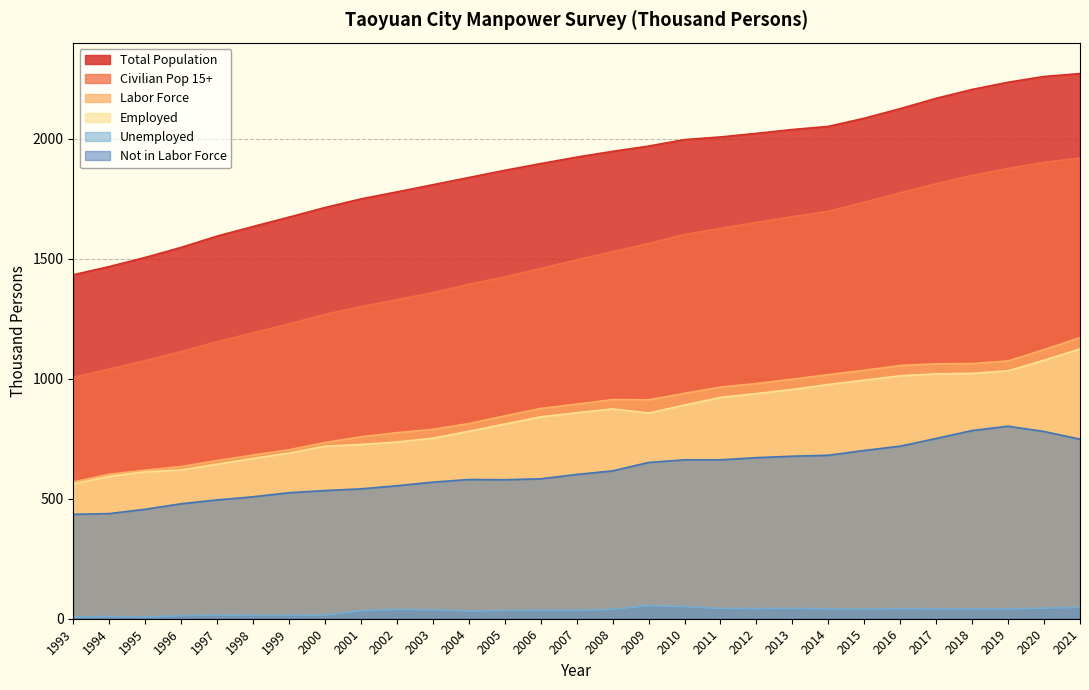

What is the sum of the Labor Force values at 2020 and 2013?

2119